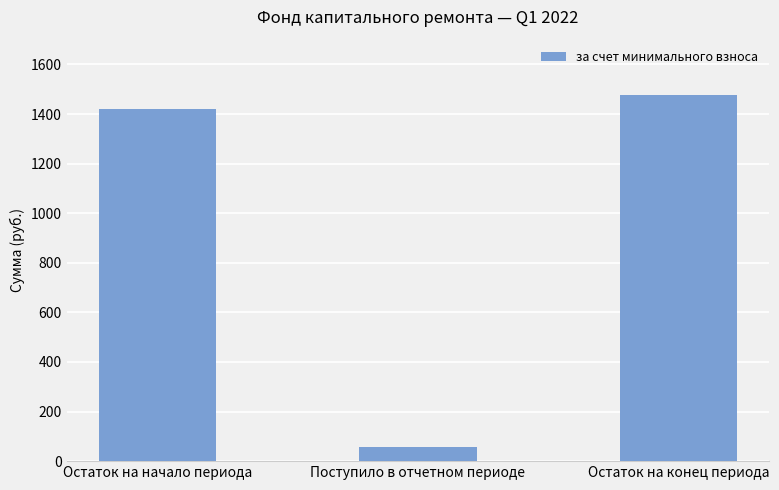

What is the change in value from Остаток на начало периода to Остаток на конец периода?

+56.0